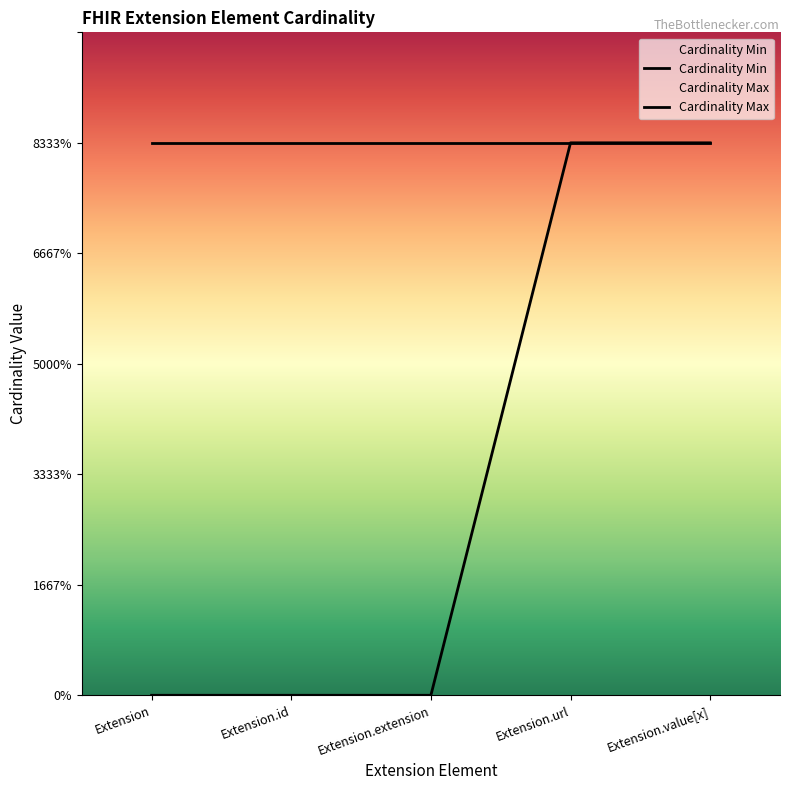

How many categories are shown in the chart?

5